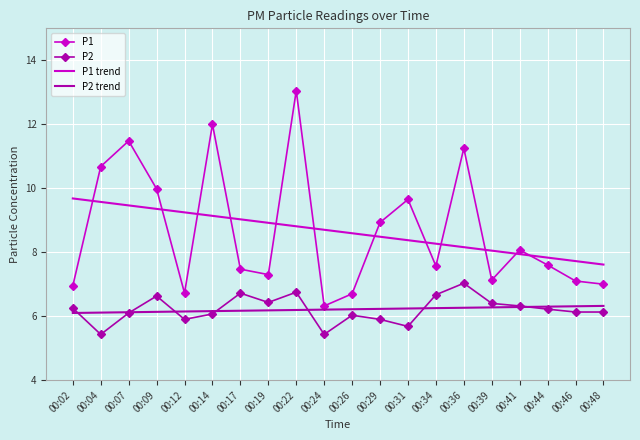

What is the sum of the P2 trend values at 00:29 and 00:26?

12.4